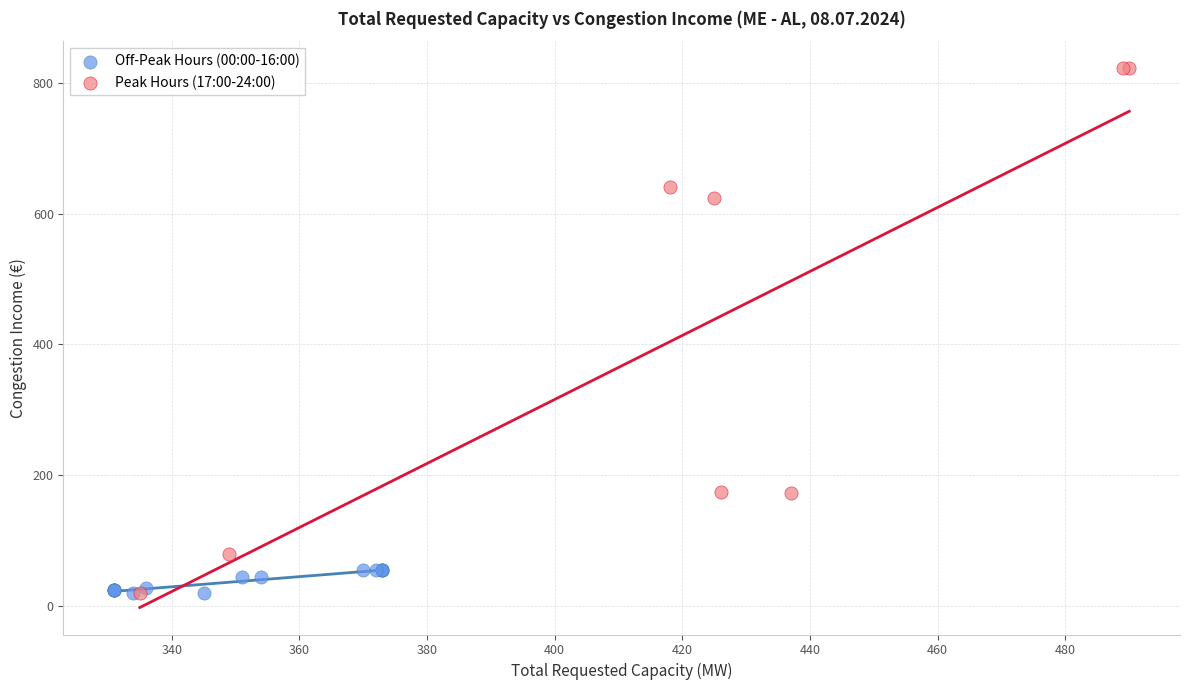

What are all the series names shown in the legend?

Off-Peak Hours (00:00-16:00), Peak Hours (17:00-24:00)